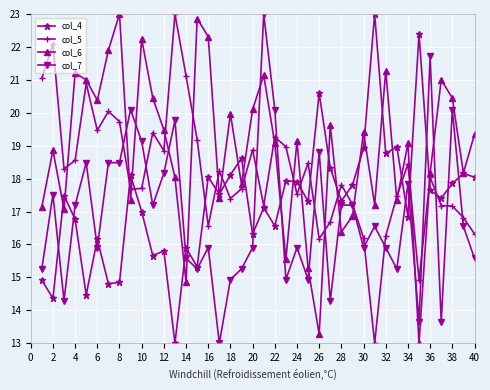

What is the smallest value displayed?

13.0